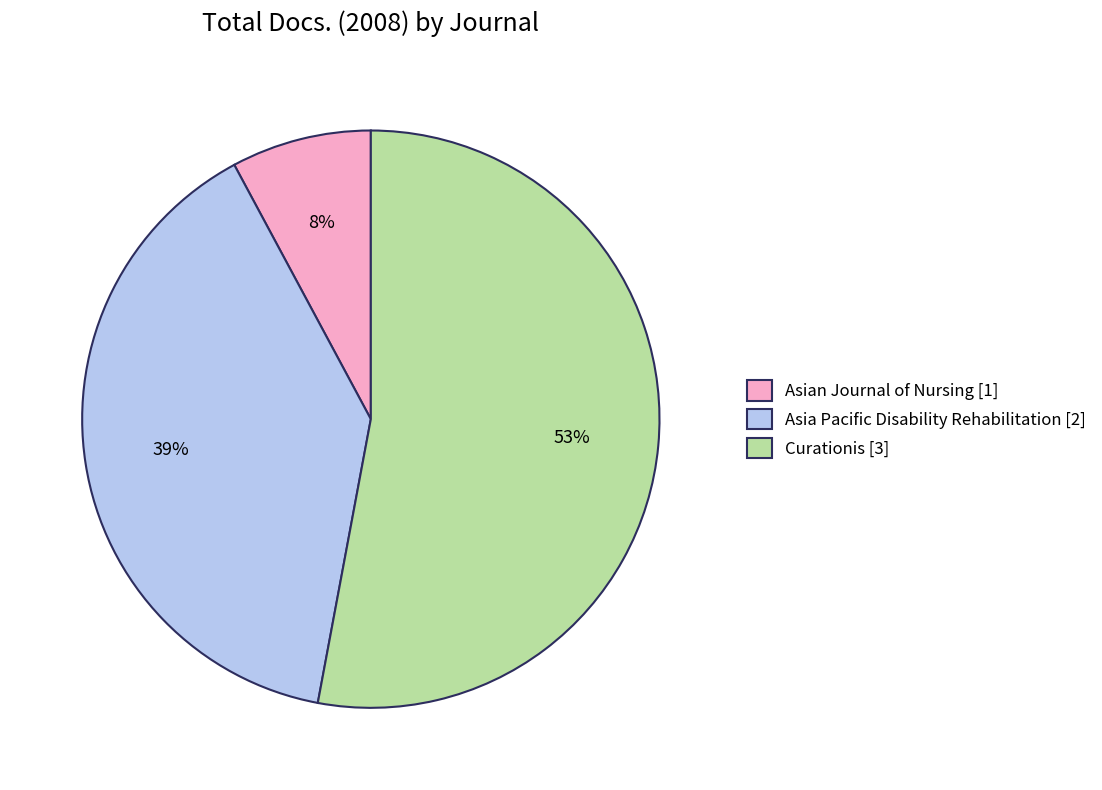

To the nearest percent, what is the average slice percentage?

33%